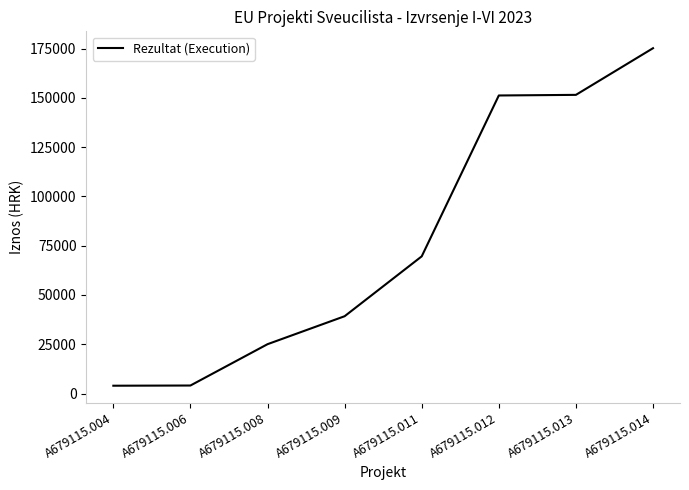

True or false: the data has more than 1 interior local peaks.

False